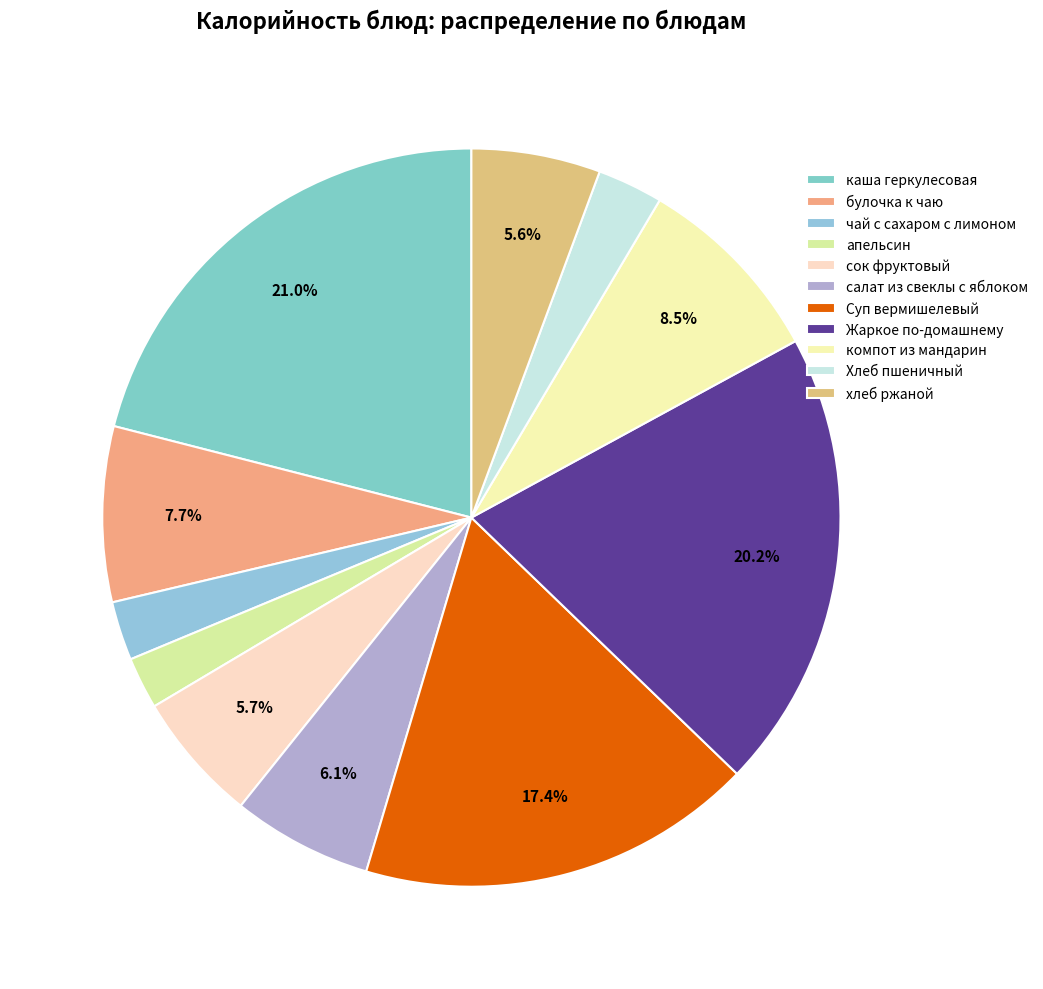

Approximately how many times larger is the value at Суп вермишелевый compared to хлеб ржаной?

3.1